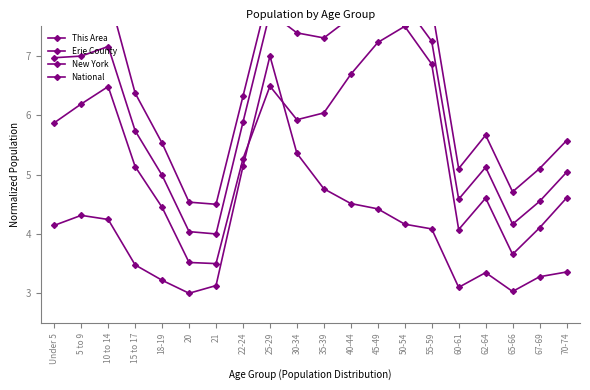

How many categories are shown in the chart?

20